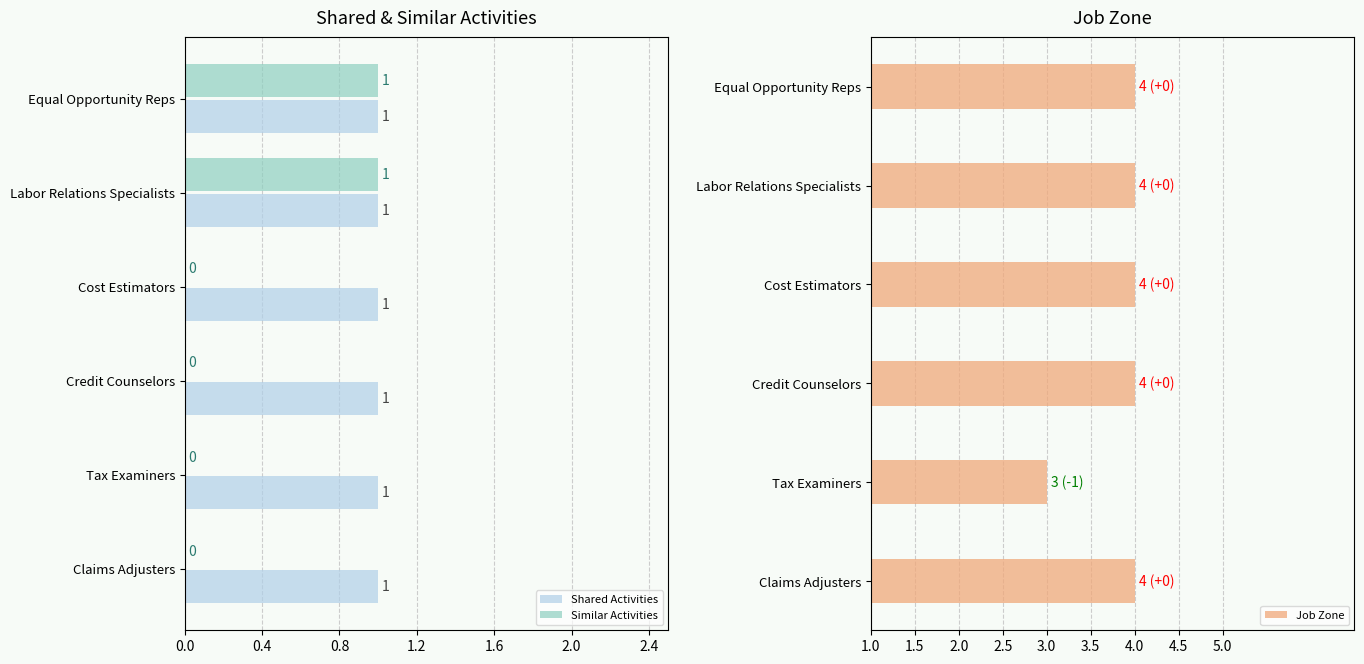

Count the Job Zone values in the range 4 to 5.

5